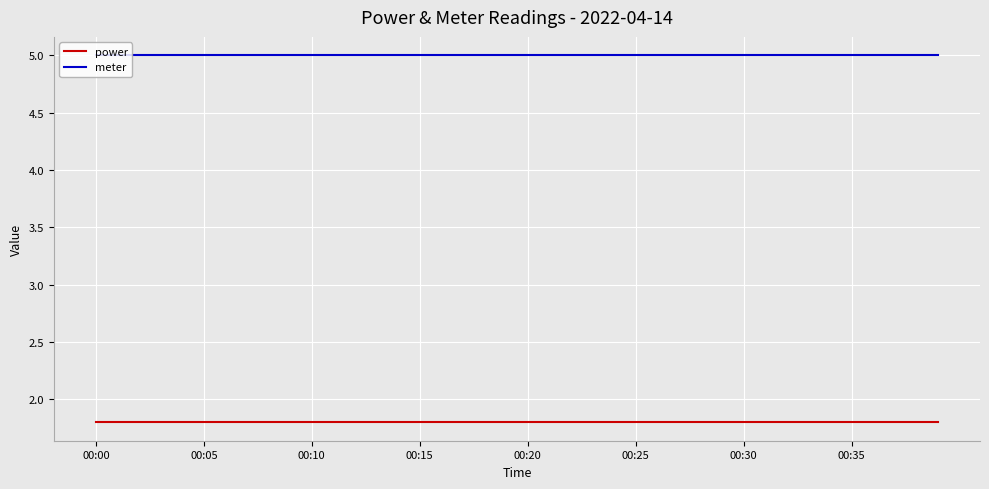

Reading left to right, transcribe all the data shown in this chart.

power: 1.8	1.8	1.8	1.8	1.8	1.8	1.8	1.8	1.8	1.8	1.8	1.8	1.8	1.8	1.8	1.8	1.8	1.8	1.8	1.8	1.8	1.8	1.8	1.8	1.8	1.8	1.8	1.8	1.8	1.8	1.8	1.8	1.8	1.8	1.8	1.8	1.8	1.8	1.8	1.8
meter: 5.0	5.0	5.0	5.0	5.0	5.0	5.0	5.0	5.0	5.0	5.0	5.0	5.0	5.0	5.0	5.0	5.0	5.0	5.0	5.0	5.0	5.0	5.0	5.0	5.0	5.0	5.0	5.0	5.0	5.0	5.0	5.0	5.0	5.0	5.0	5.0	5.0	5.0	5.0	5.0